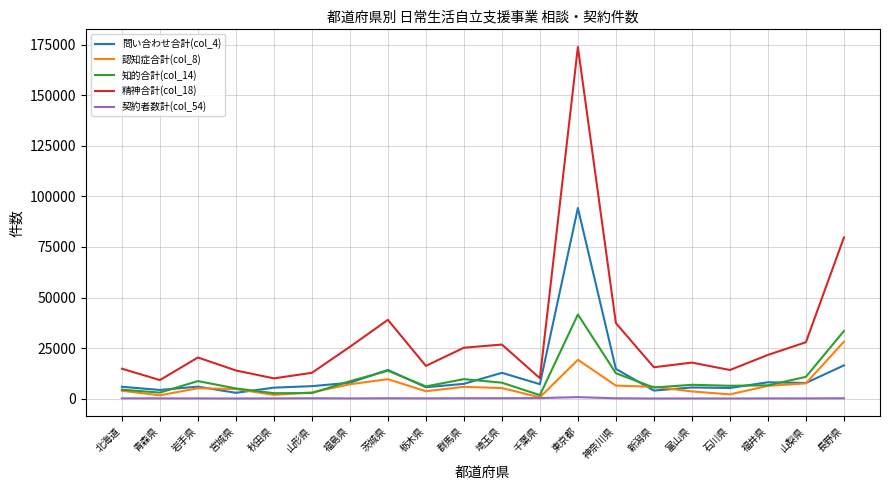

True or false: 問い合わせ合計(col_4) has a value of 6154 at 山形県.

True